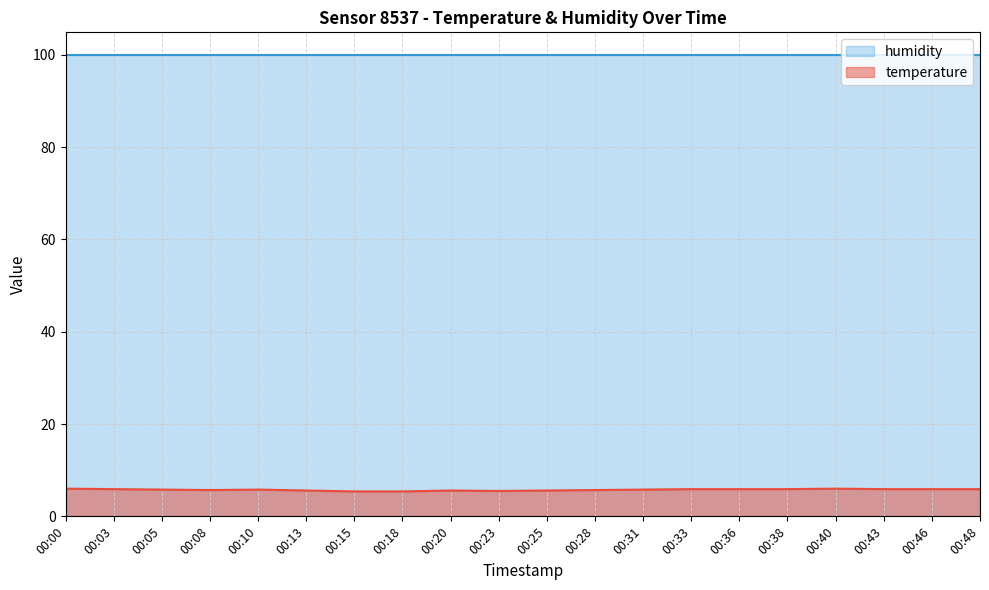

What is the sum of the values at 00:08 and 00:46?

11.6